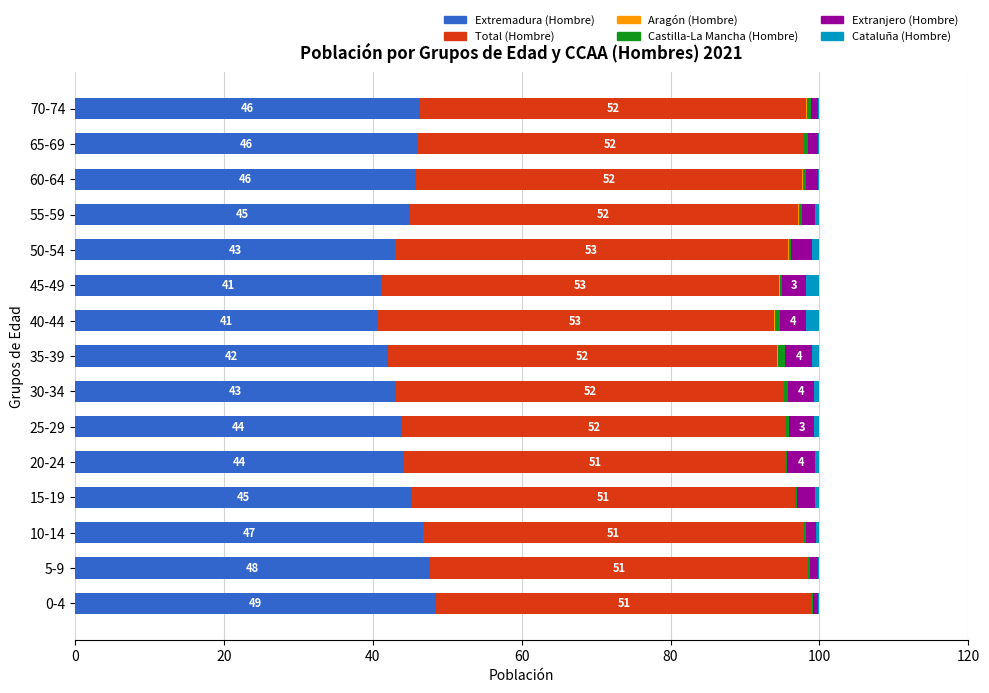

What is the maximum value for Extremadura (Hombre)?

48.5